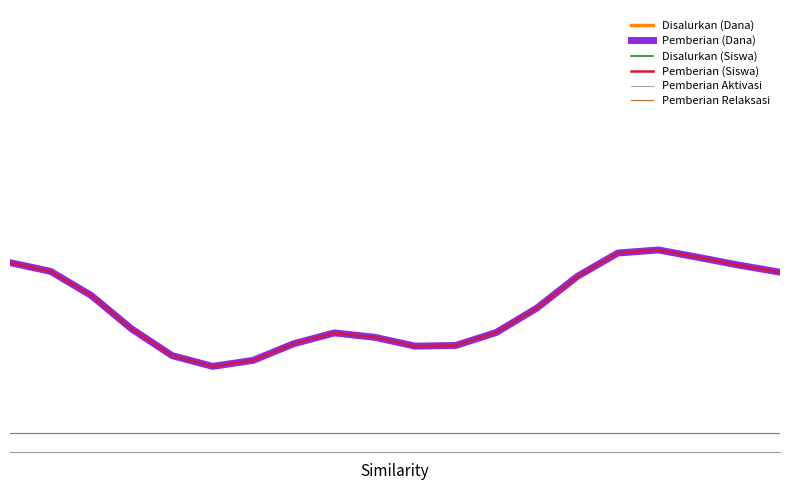

Where is the first local maximum for Disalurkan (Siswa)?

8